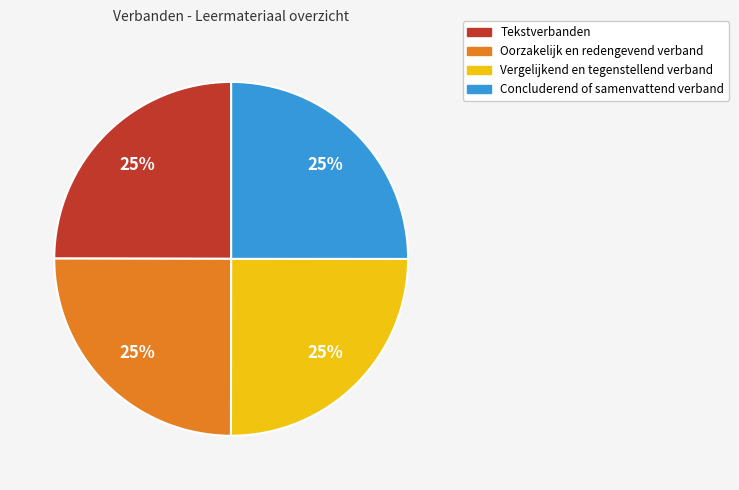

True or false: Concluderend of samenvattend verband accounts for 25% of the total.

True